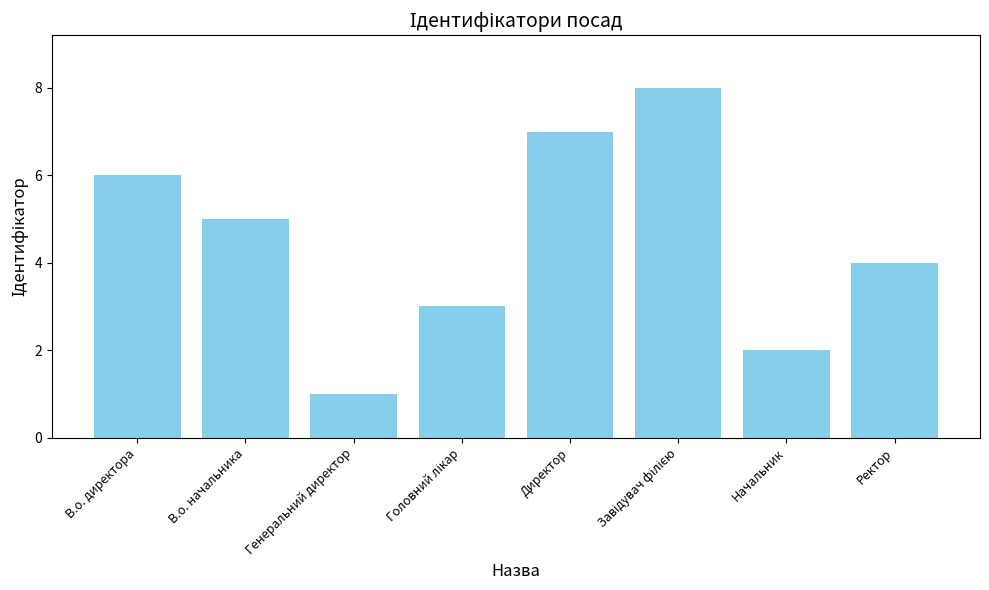

What is the maximum value shown in the chart?

8